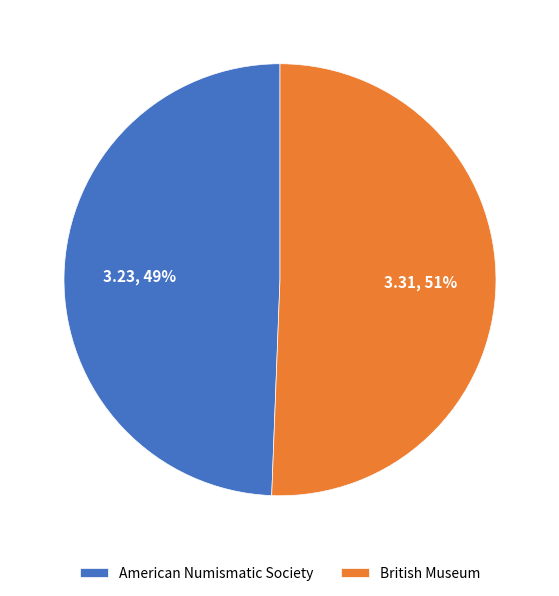

Is it true that American Numismatic Society is 61% of the pie?

False